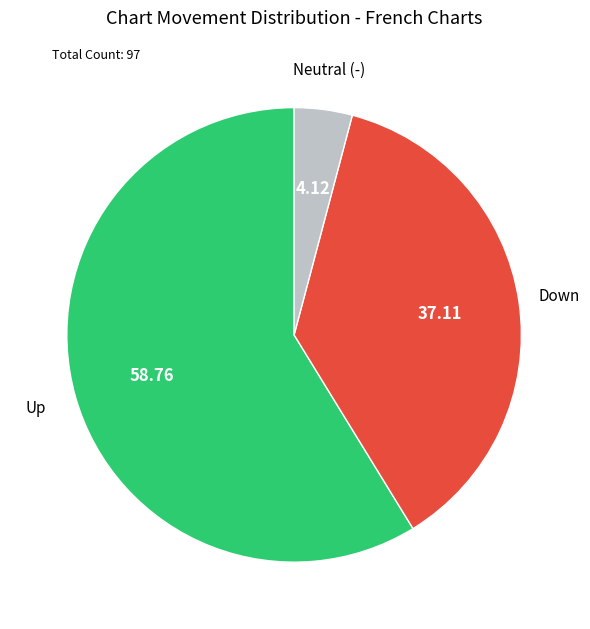

Is there a majority slice in this chart?

Yes